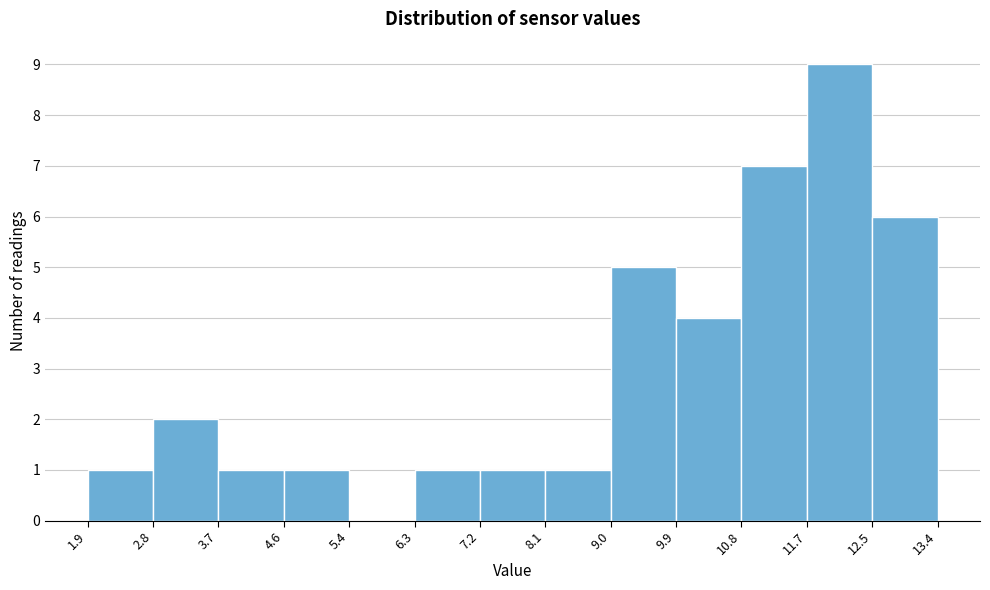

How tall is the bar that spans 12.5 to 13.4 on the x-axis? The values are not printed on the chart, so give them approximately, as read against the axis.

6